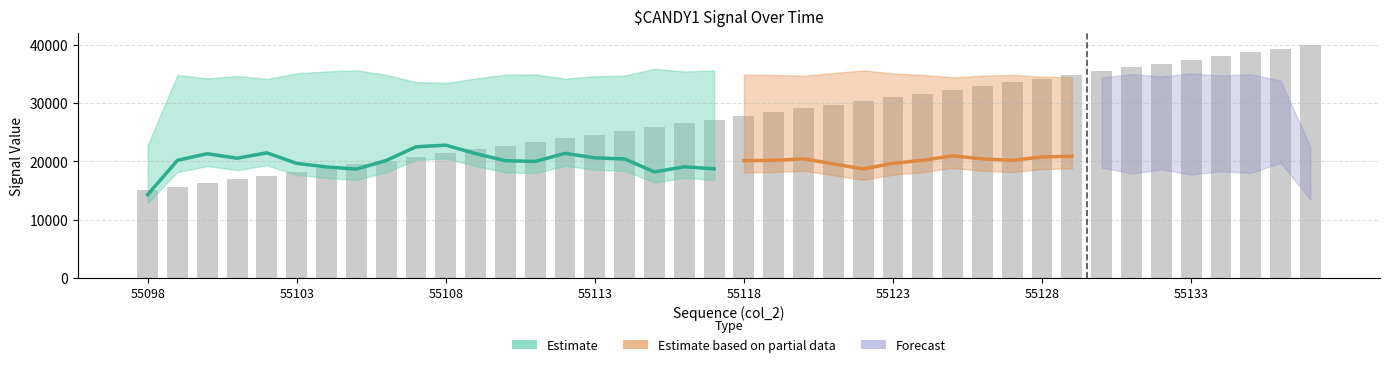

What is the value of the 10th bar from the left?

20769.2